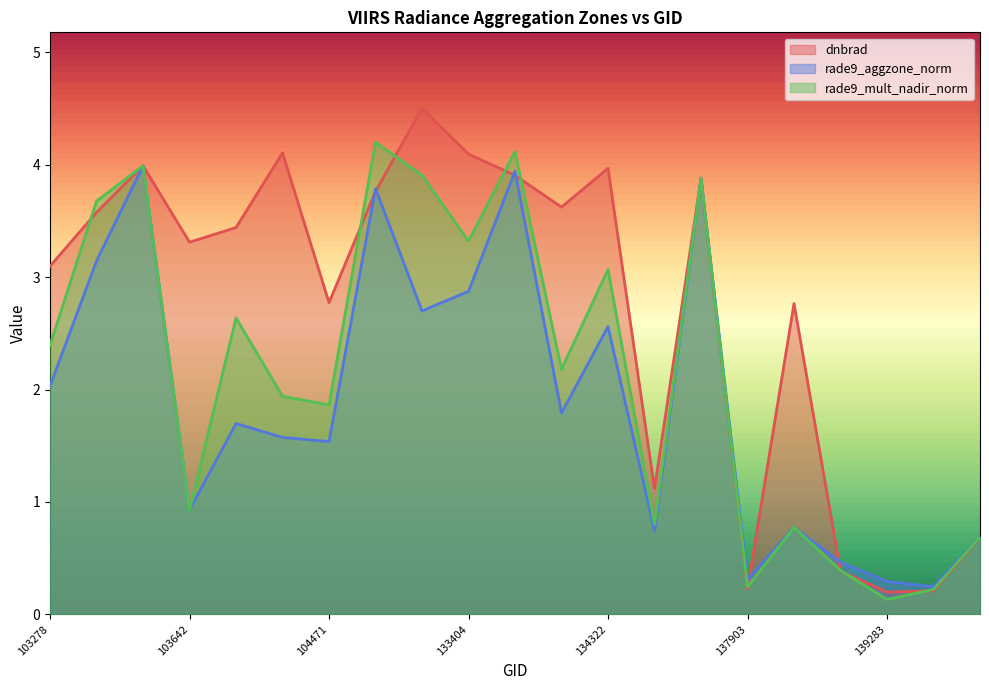

What is the maximum value shown in the chart?

4.5